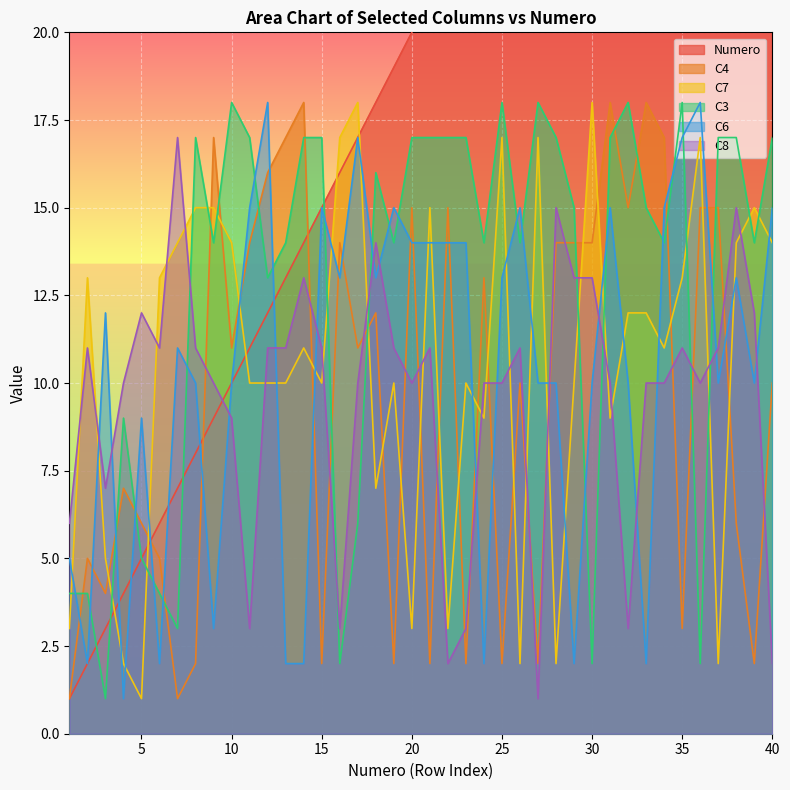

How many data points in C6 are above 12?

19